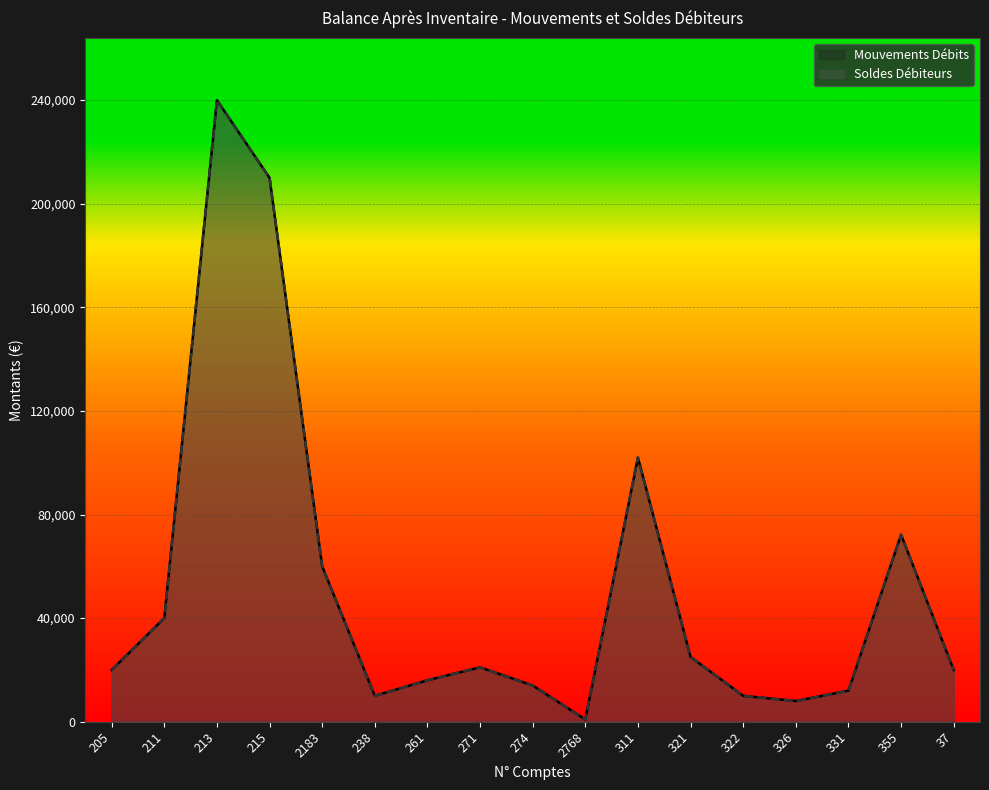

What is the label of the 9th point from the right?

274